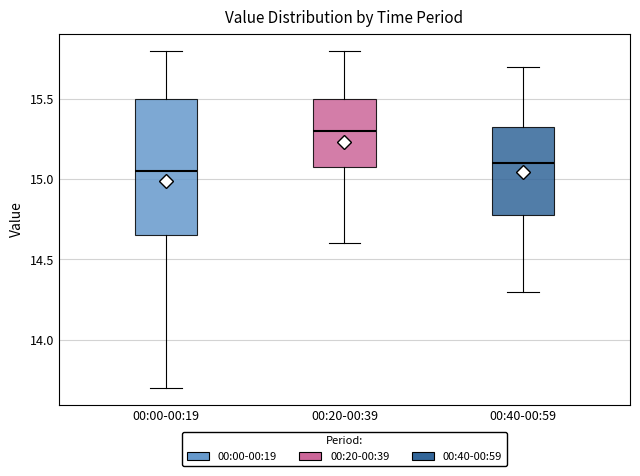

Reading left to right, transcribe this box plot: for each box, give where its median line is, the range the box spans, and where its two whiskers end, as read against the y-axis. The values are not printed on the chart, so give them approximately, as read against the axis.

00:00-00:19: median 15.05, box 14.65 to 15.50, whiskers 13.70 to 15.80
00:20-00:39: median 15.30, box 15.10 to 15.50, whiskers 14.60 to 15.80
00:40-00:59: median 15.10, box 14.80 to 15.35, whiskers 14.30 to 15.70